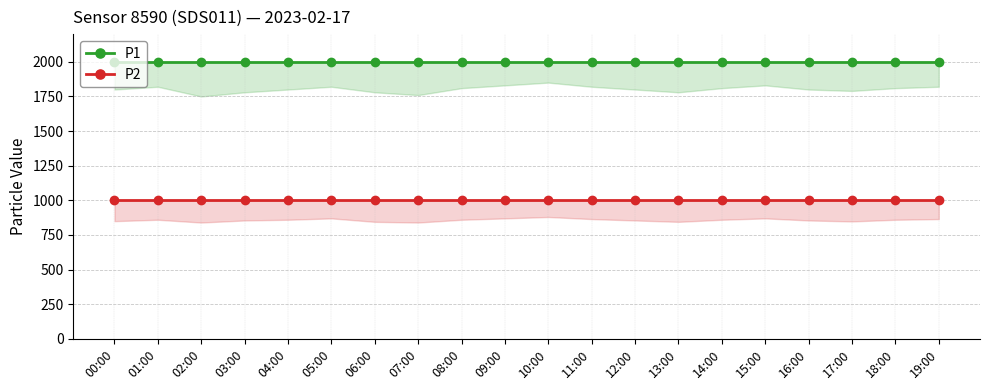

What is the spread (max minus min) of values at 07:00?

1000.0